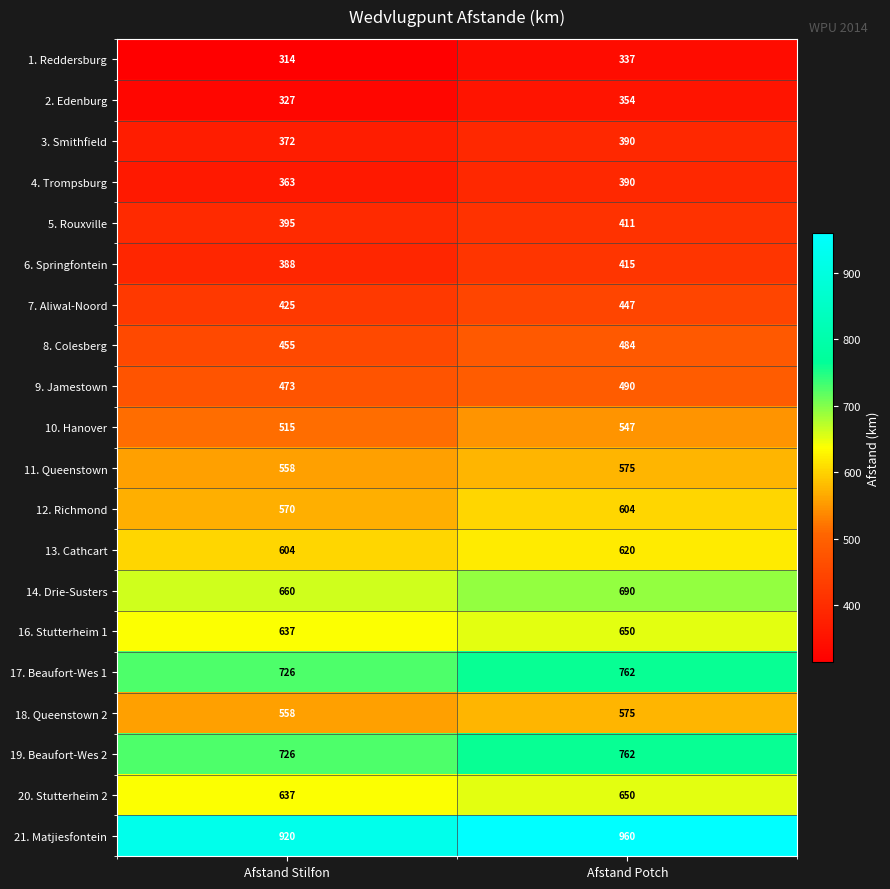

How many values in the 17. Beaufort-Wes 1 series are below 762?

1